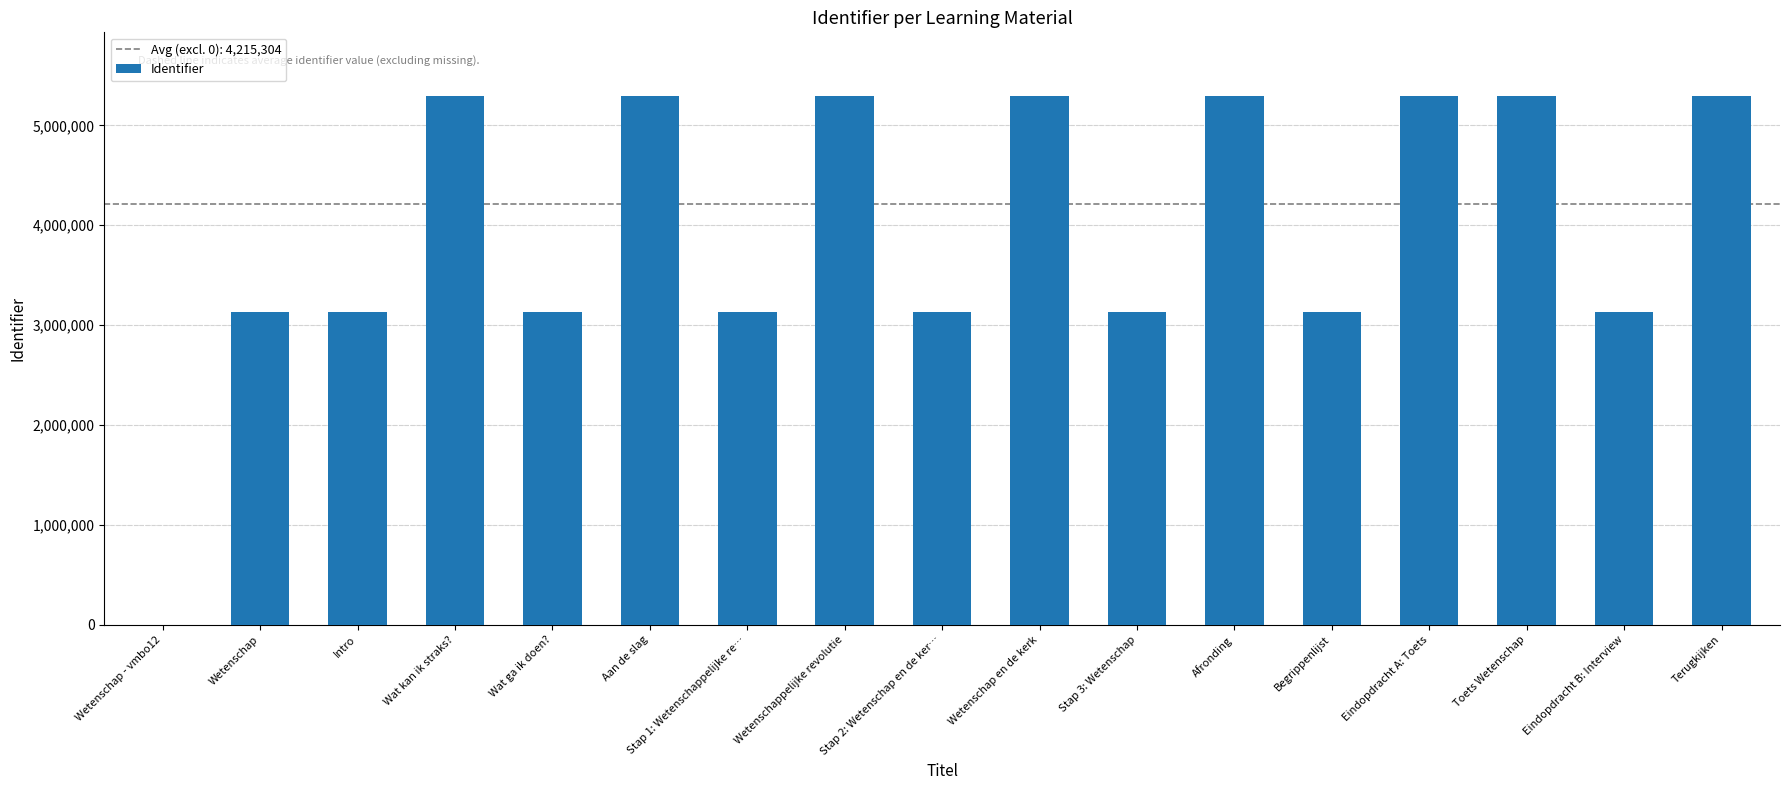

Is it true that the value at Wetenschap is 3134468?

True